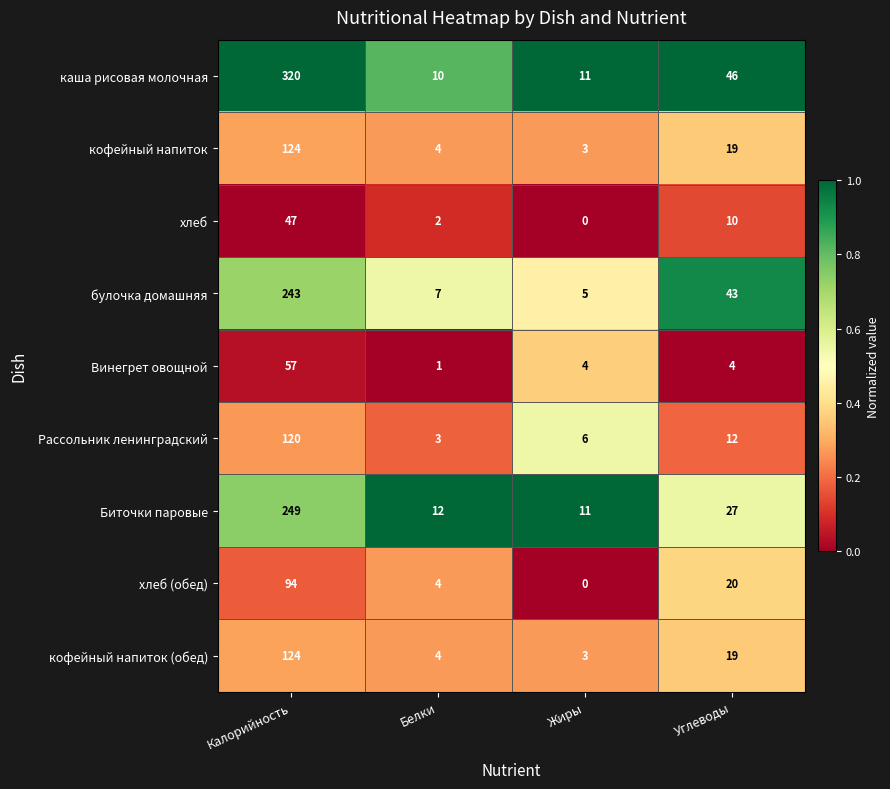

What is the spread (max minus min) of values at Калорийность?

273